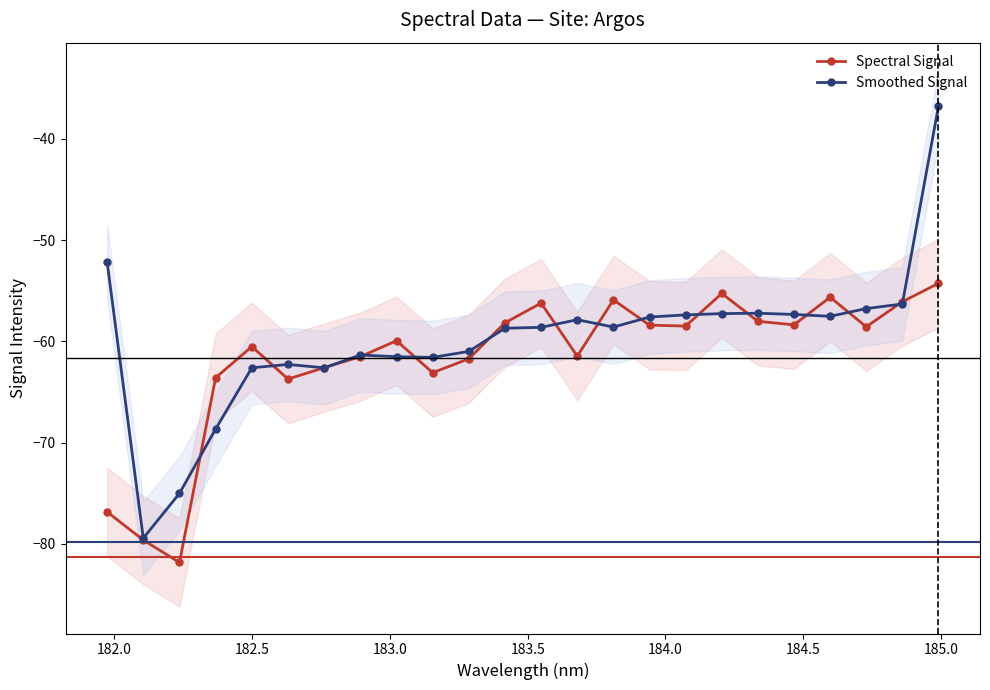

What is the lowest value of the Smoothed Signal series?

-79.4